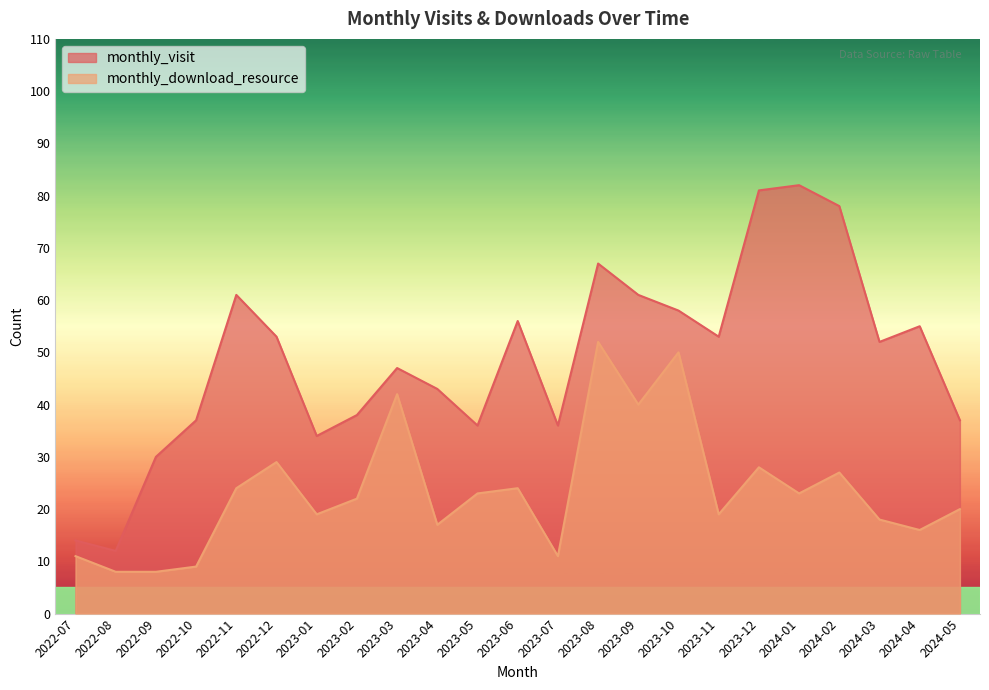

Rank the series by their maximum value, from lowest to highest.

monthly_download_resource, monthly_visit